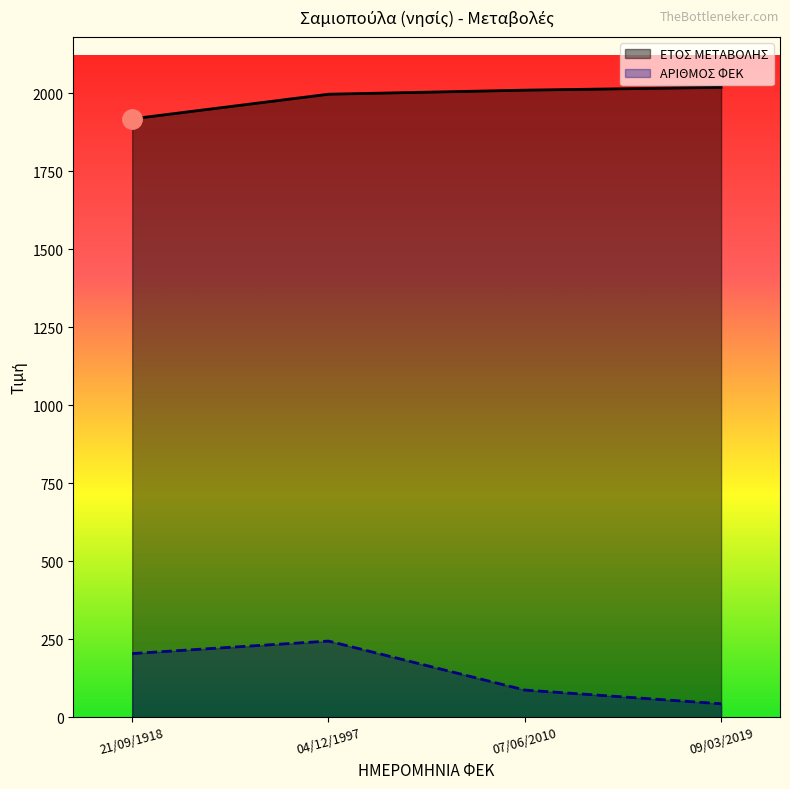

What is the maximum value shown in the chart?

2019